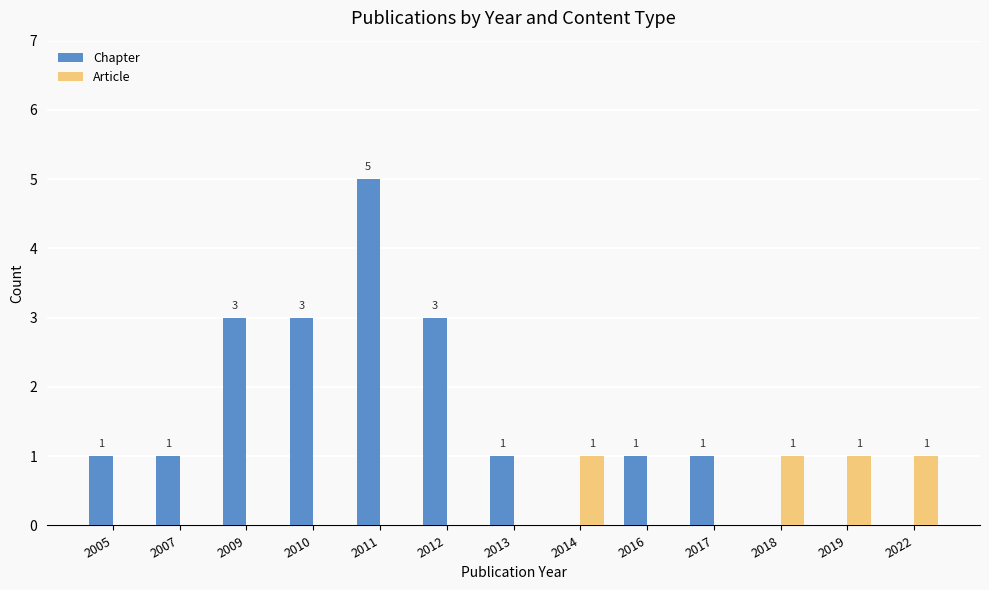

The value of Chapter at 2017 is 1. True or false?

True